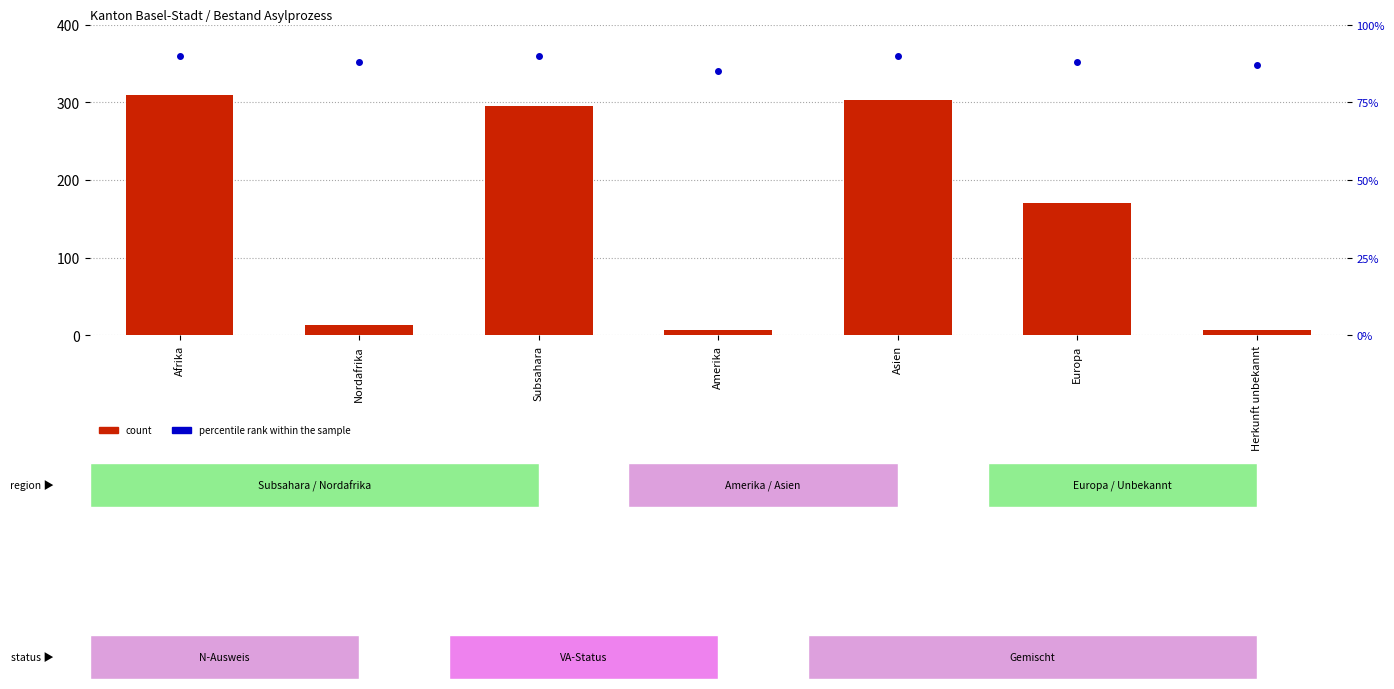

Between Amerika and Subsahara, which is larger?

Subsahara